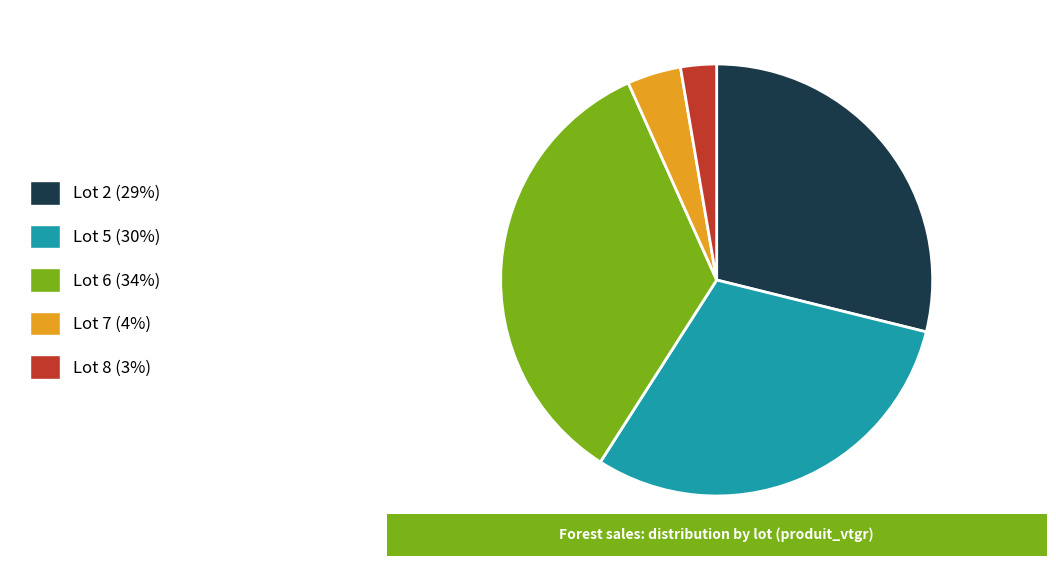

Does Lot 2 account for over 50% of the chart?

No